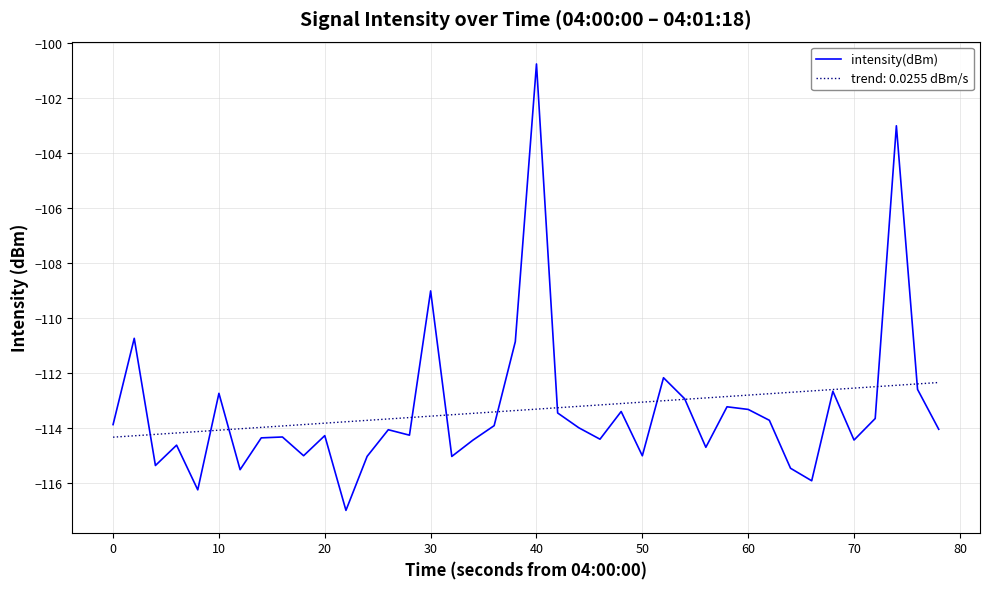

What is the lowest value of the intensity(dBm) series?

-117.0